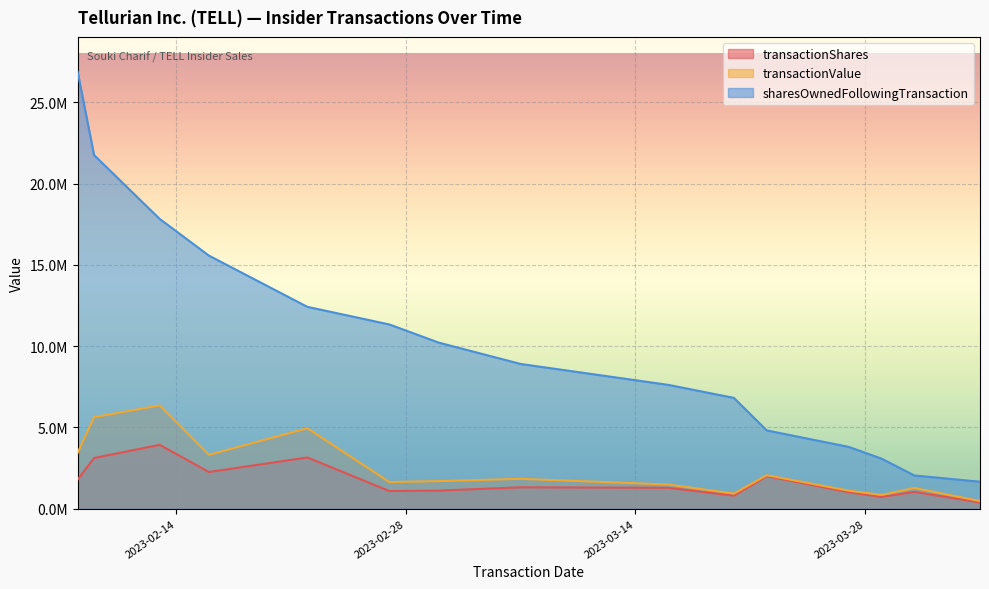

What is the average value of the transactionShares series?

1666667